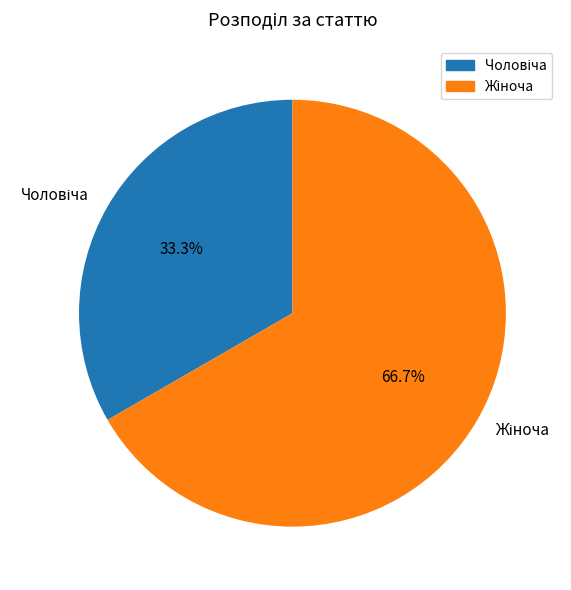

Does any single category account for the majority?

Yes